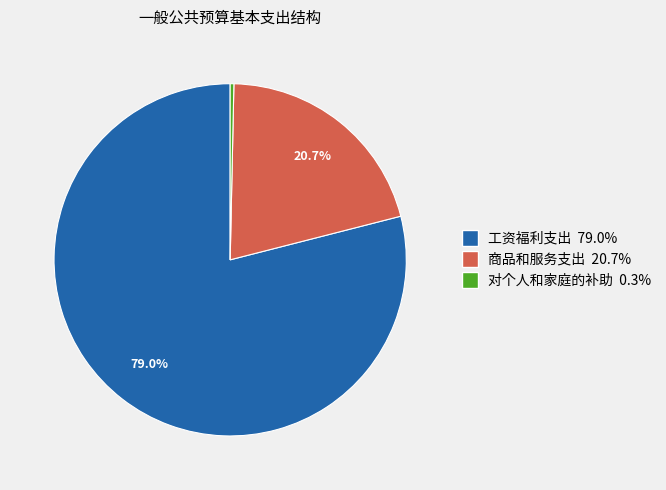

How many segments does this pie chart have?

3